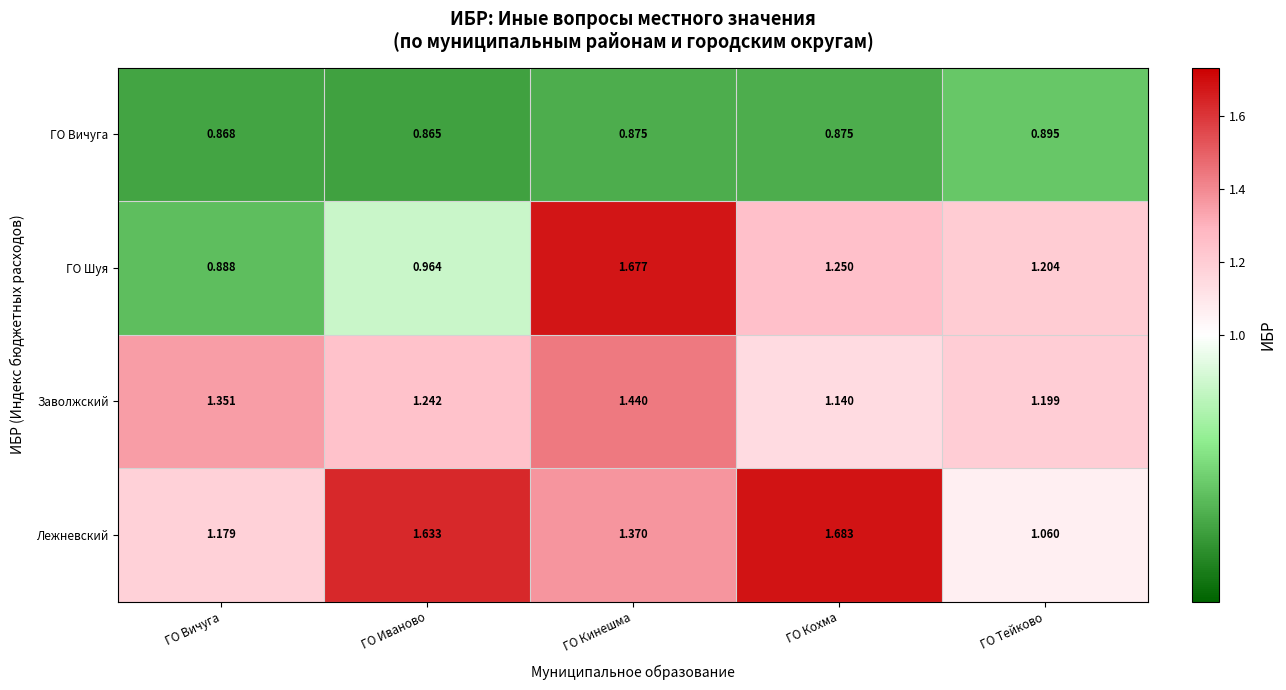

Where is Заволжский nearest to the value 1?

ГО Кохма